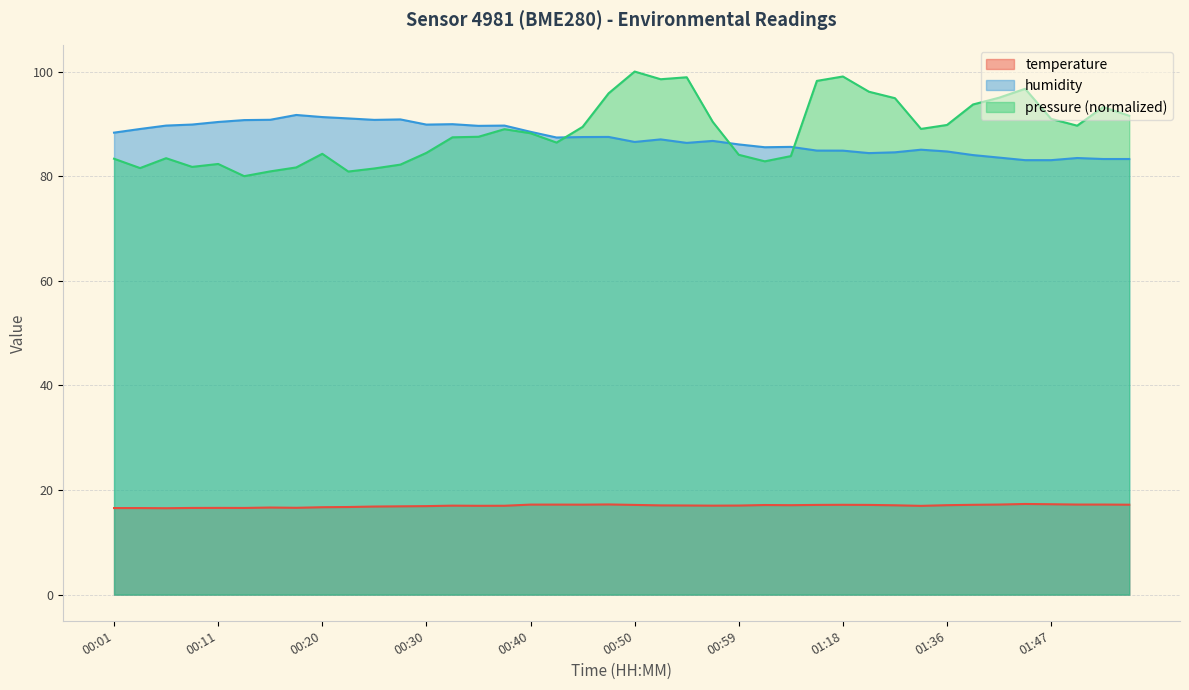

The value of humidity at 00:18 is 91.7. True or false?

True